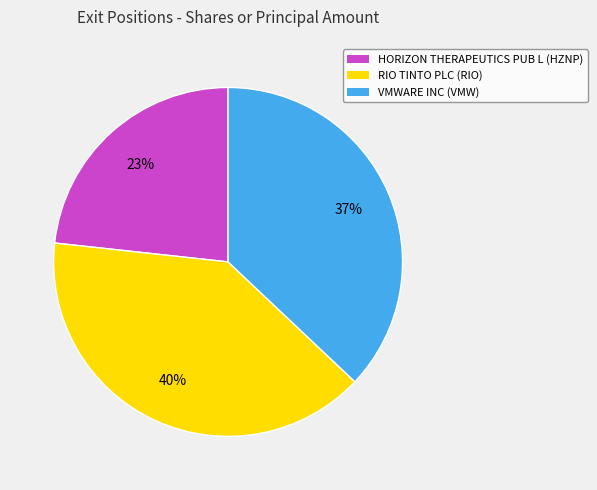

Rank the categories by value from lowest to highest.

HORIZON THERAPEUTICS PUB L, VMWARE INC, RIO TINTO PLC